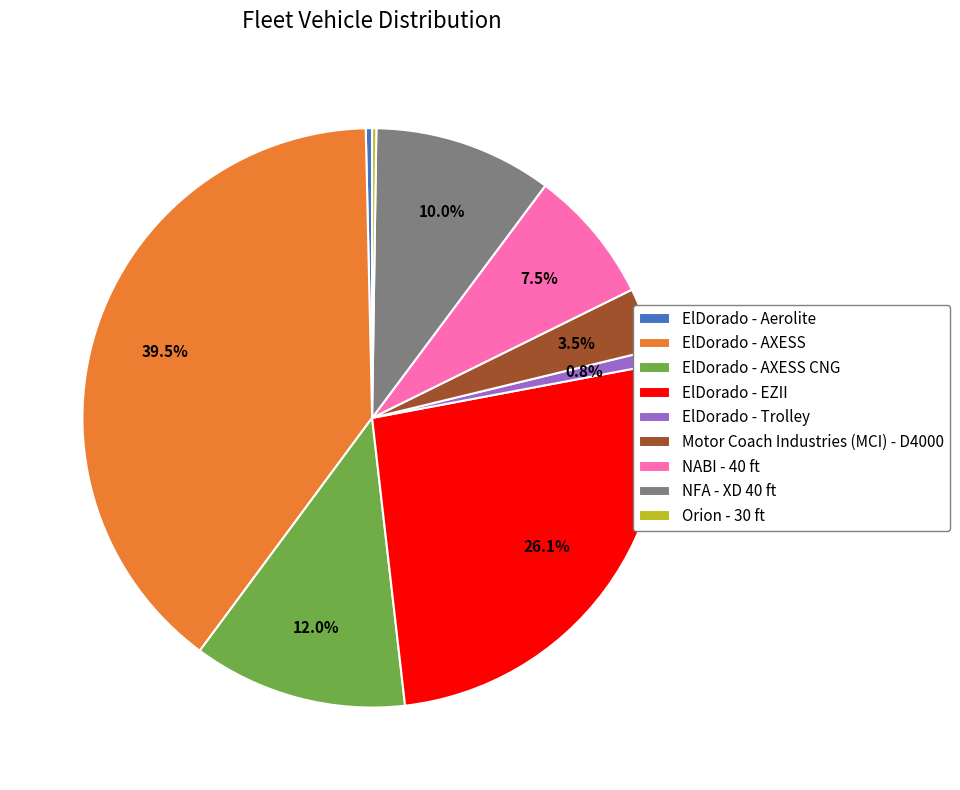

To the nearest percent, what is the average slice percentage?

11%